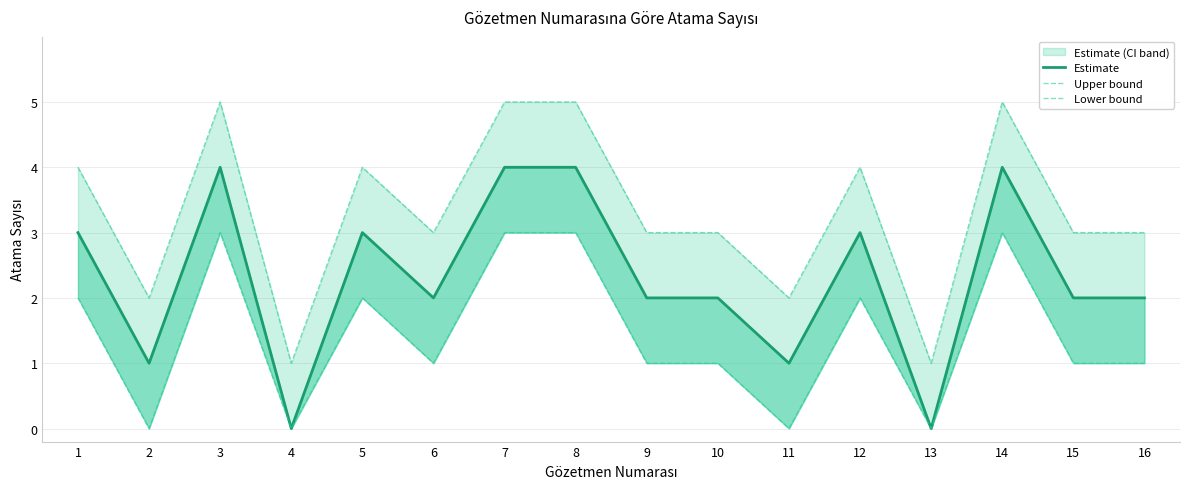

True or false: Upper bound and Estimate intersect in this chart.

False